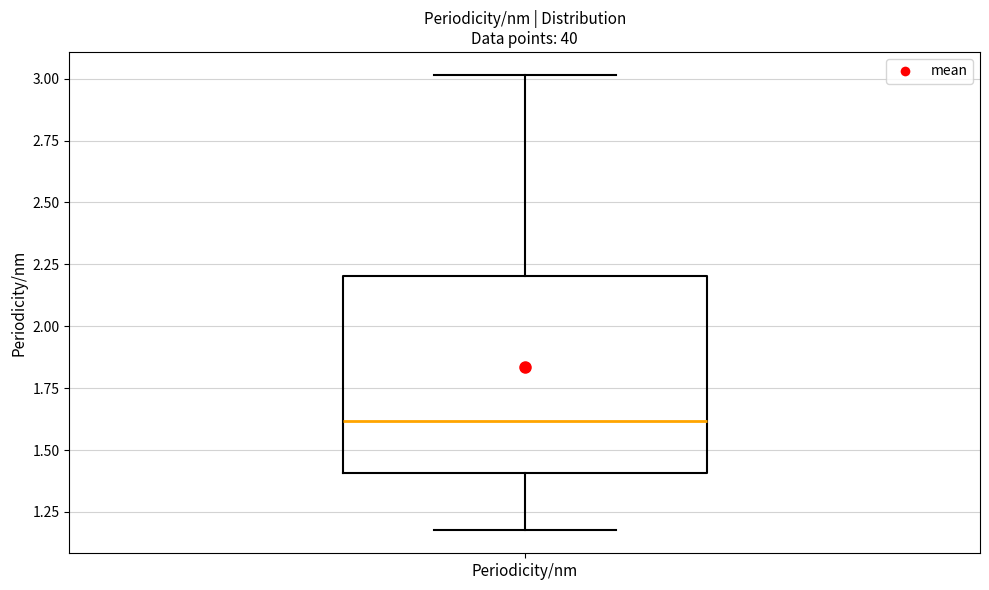

Where does the lower whisker of the box for Periodicity/nm end on the y-axis? The values are not printed on the chart, so give them approximately, as read against the axis.

1.2